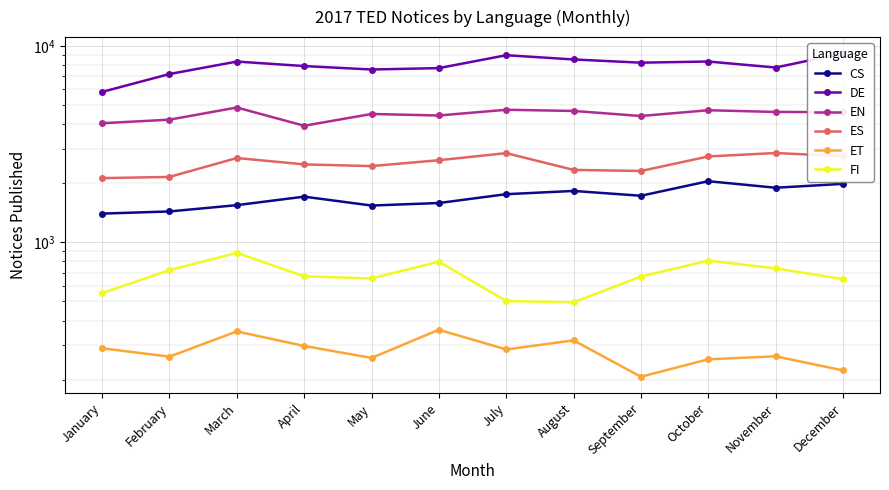

What is the value of the DE point at the 6th from the left?

7702